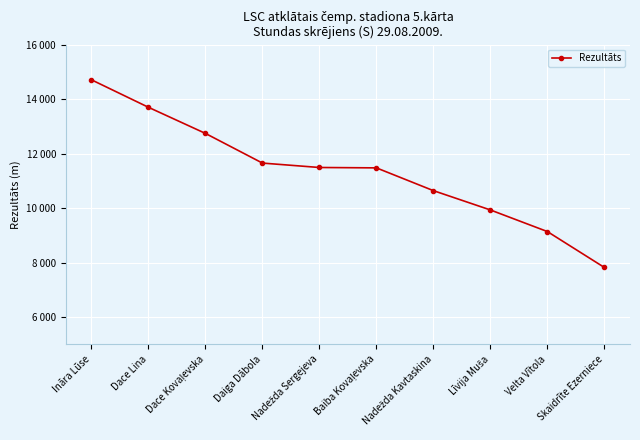

Does the chart have visible grid lines?

Yes